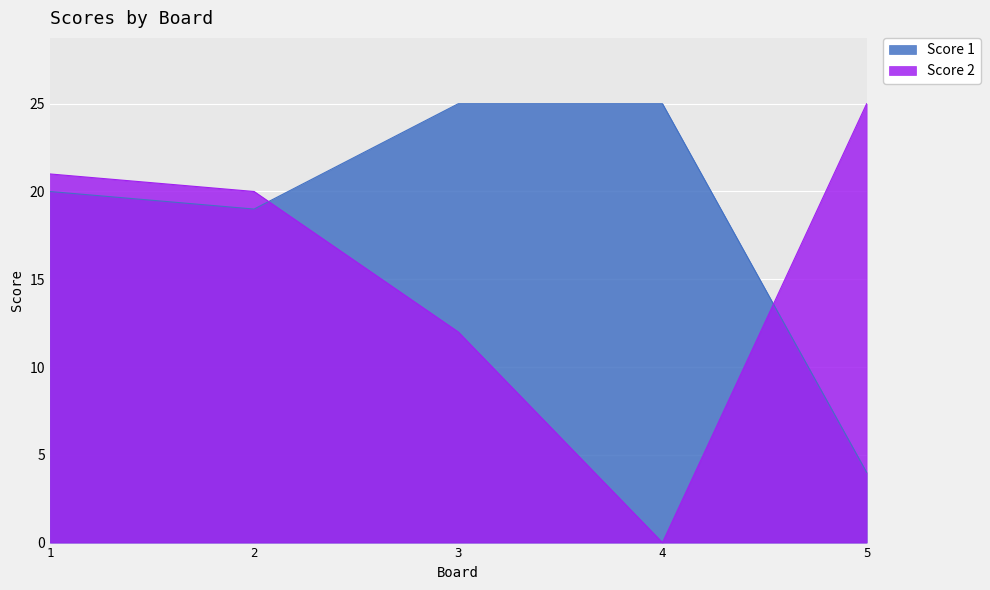

Between which two adjacent categories do Score 1 and Score 2 first intersect?

2 and 3